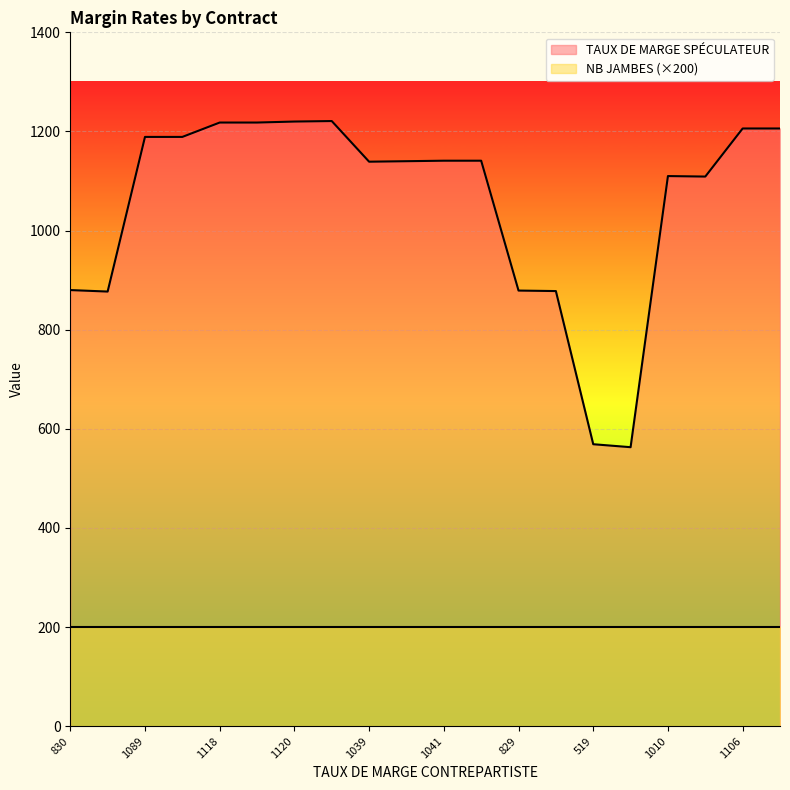

What is the difference between the maximum and minimum values in the TAUX DE MARGE SPÉCULATEUR series?

658